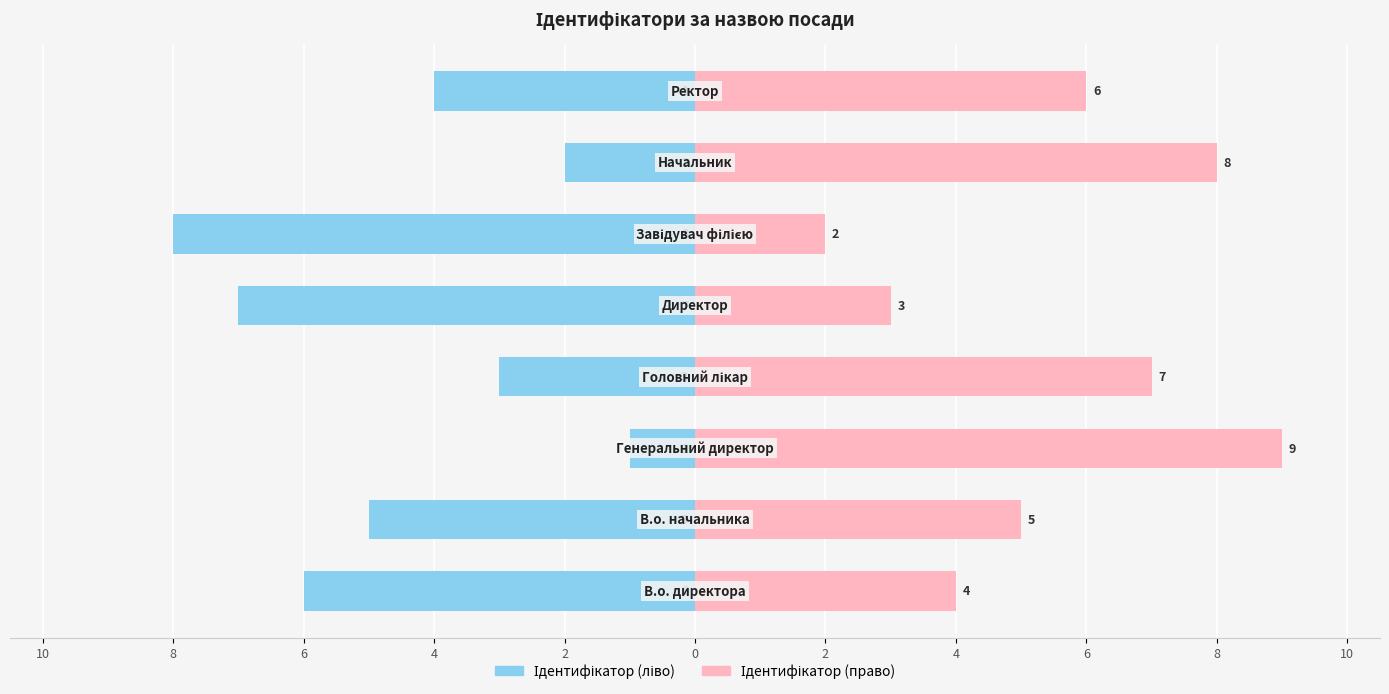

Reading left to right, list all the values displayed in this chart.

Ідентифікатор (ліво): -6	-5	-1	-3	-7	-8	-2	-4
Ідентифікатор (право): 4	5	9	7	3	2	8	6